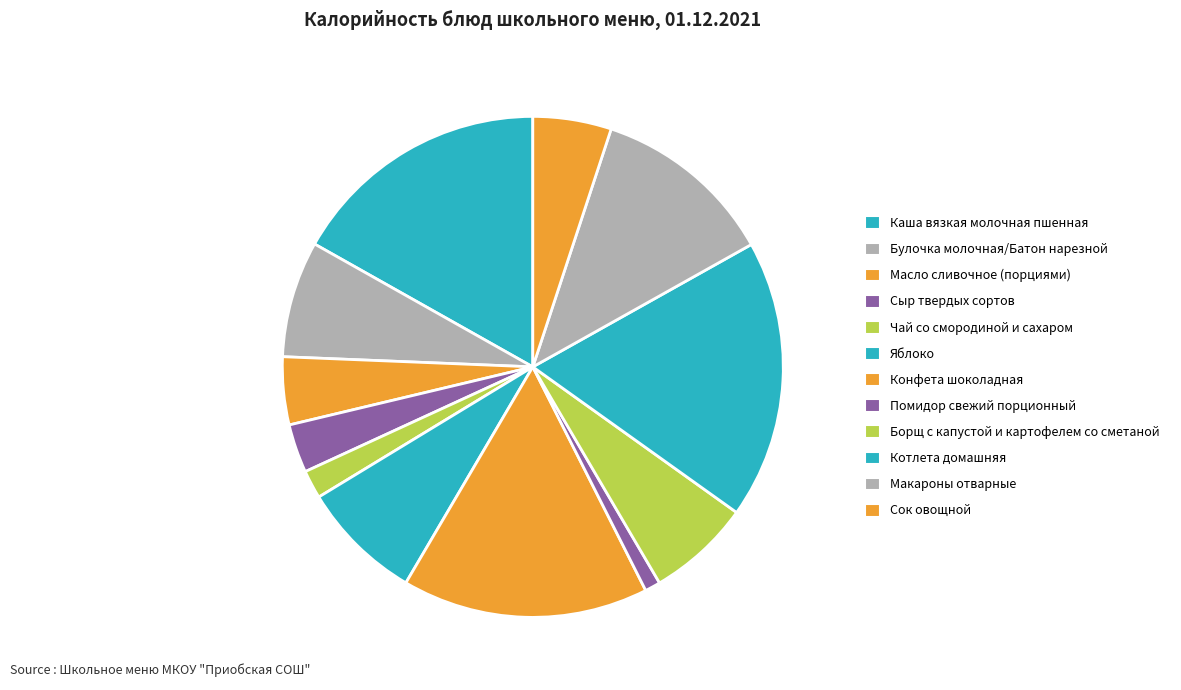

Which slice is the largest?

Котлета домашняя